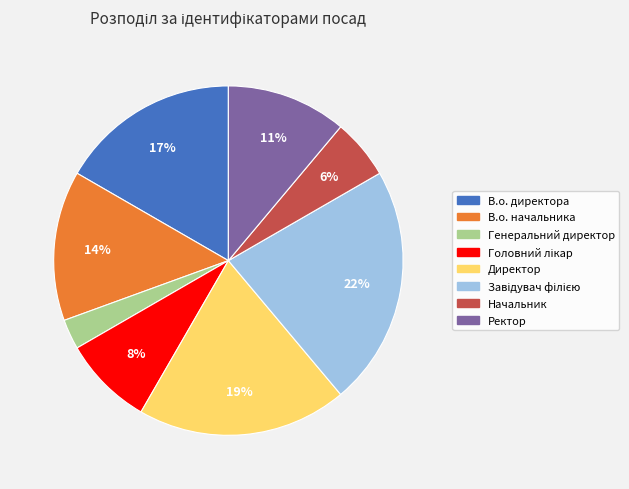

What percentage is the В.о. директора slice, to the nearest percent?

17%